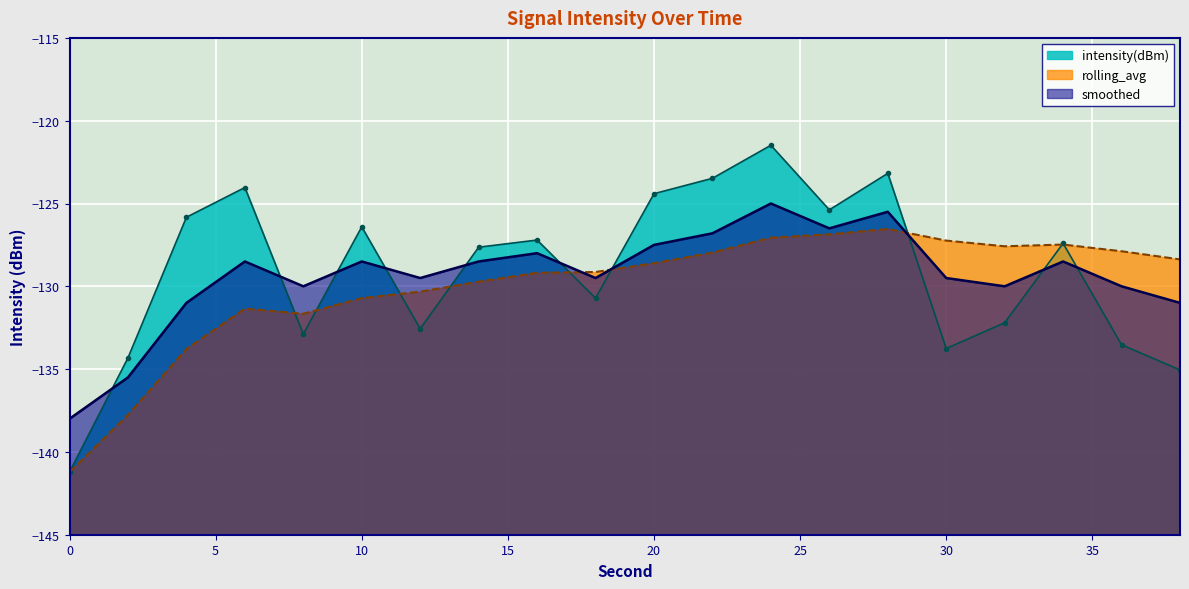

Is the value of smoothed at 8 greater than the value of rolling_avg at 26?

No